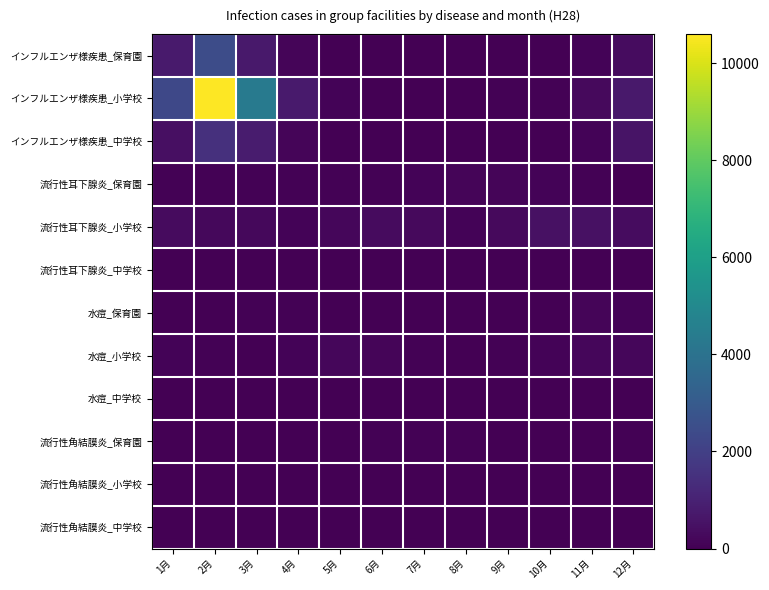

What is the spread (max minus min) of values at 11月?

491